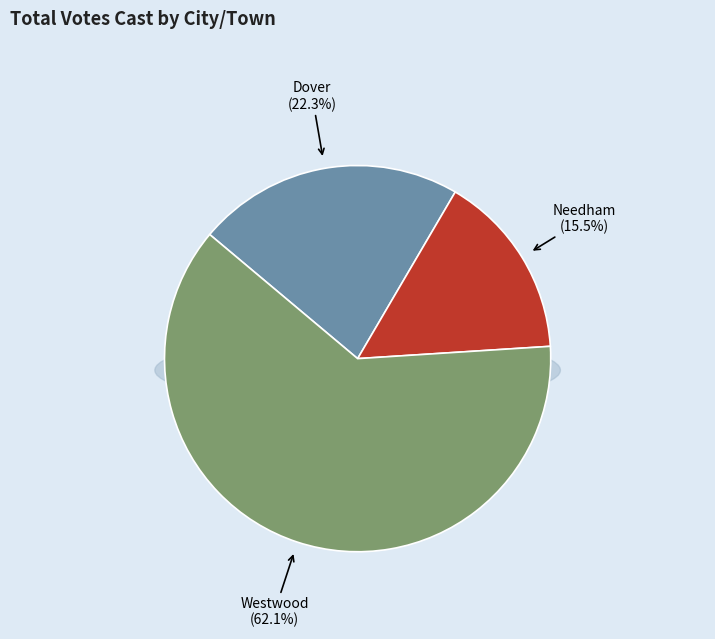

How many segments does this pie chart have?

3